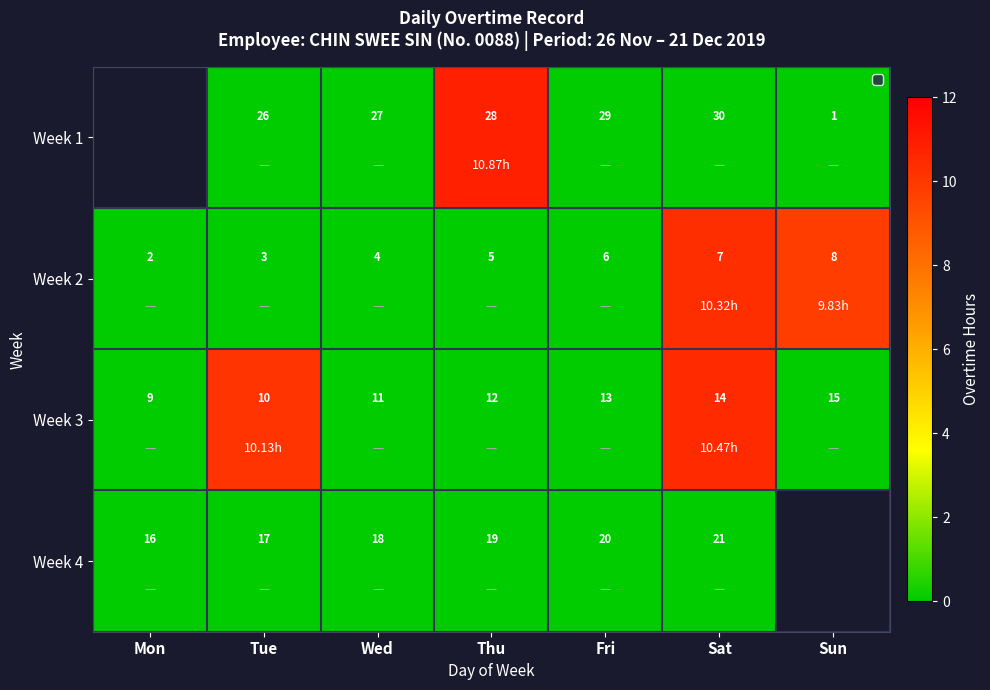

Which has a higher value, Sun or Sat?

Sun